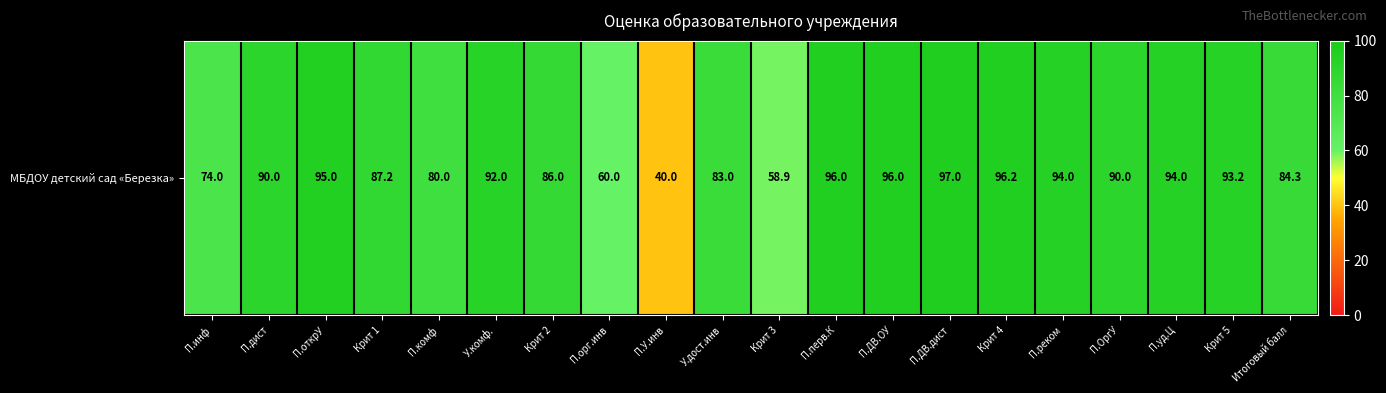

At which category does the chart reach its peak across all series?

П.ДВ.дист